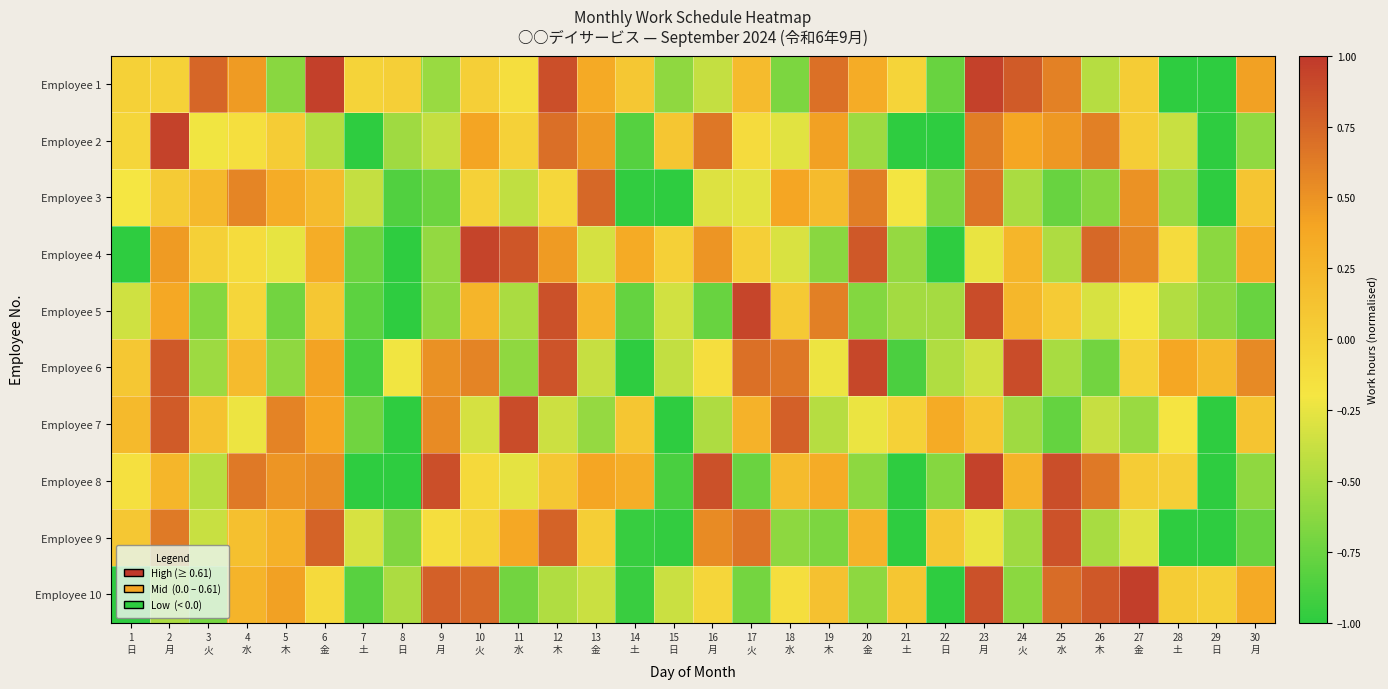

Between 21
土 and 9
月, which is larger?

21
土